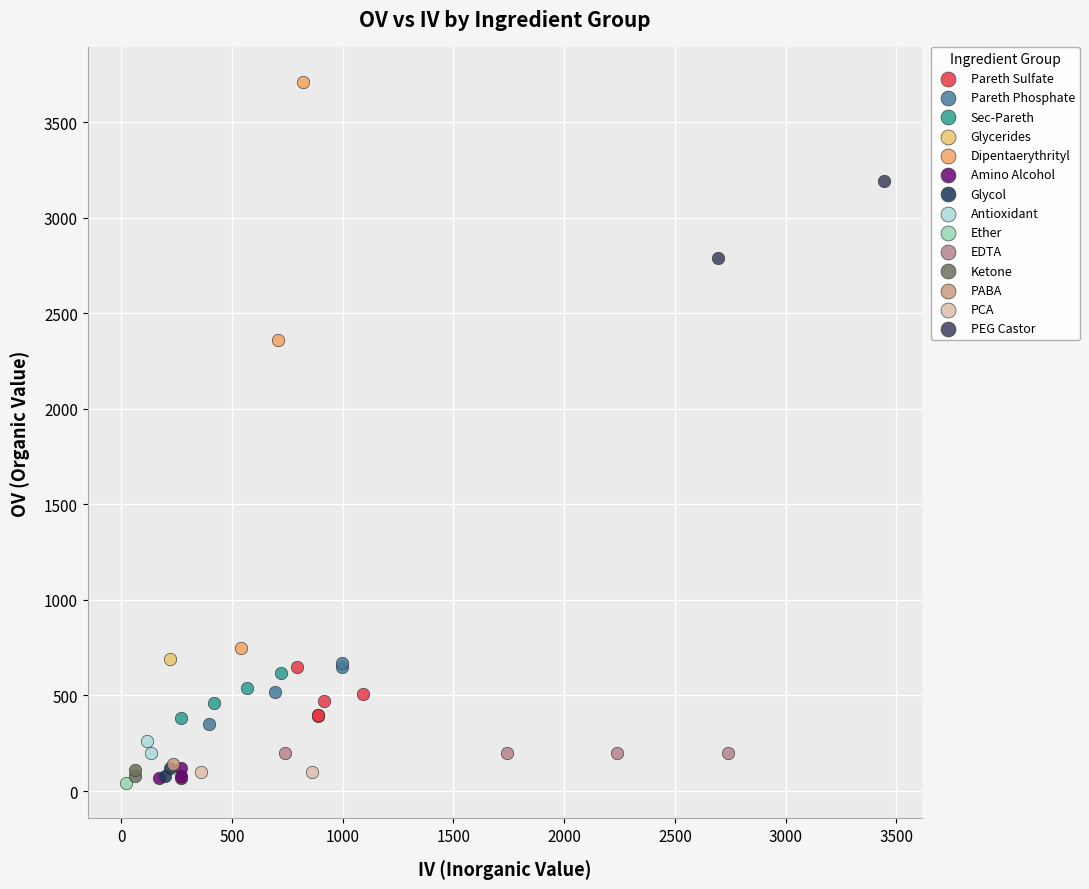

What are all the series names shown in the legend?

Pareth Sulfate, Pareth Phosphate, Sec-Pareth, Glycerides, Dipentaerythrityl, Amino Alcohol, Glycol, Antioxidant, Ether, EDTA, Ketone, PABA, PCA, PEG Castor